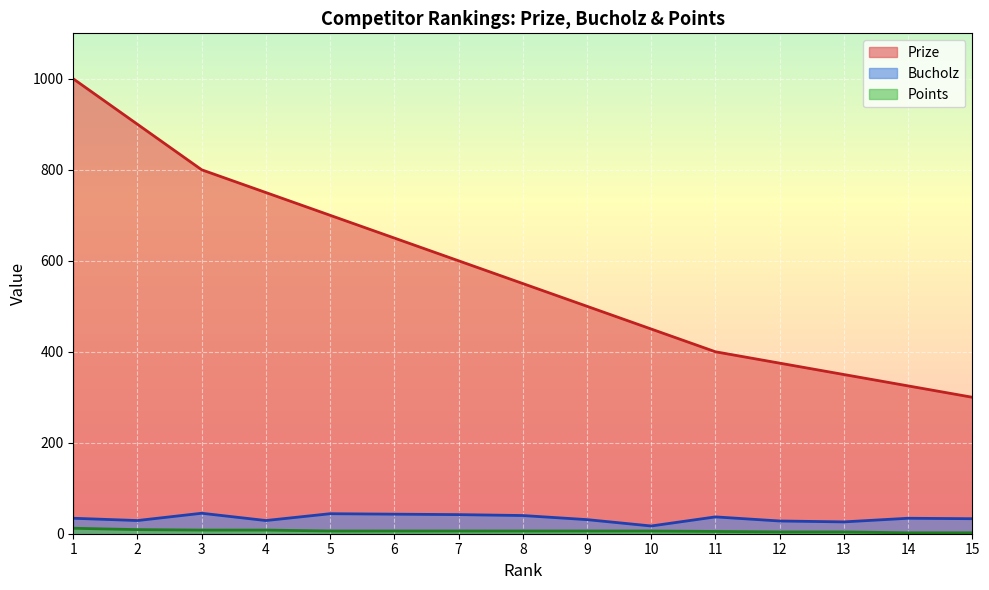

How many lines are shown in the chart?

3